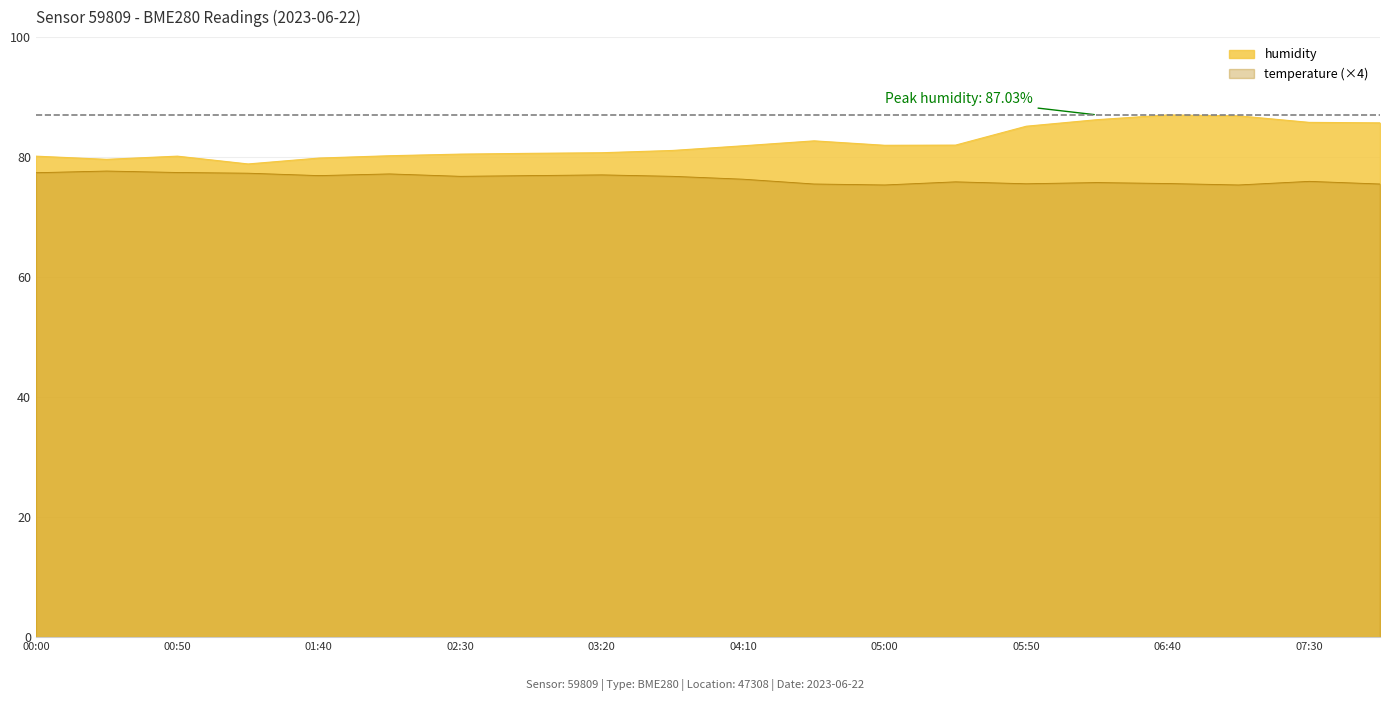

Where is the first local minimum for humidity?

00:25